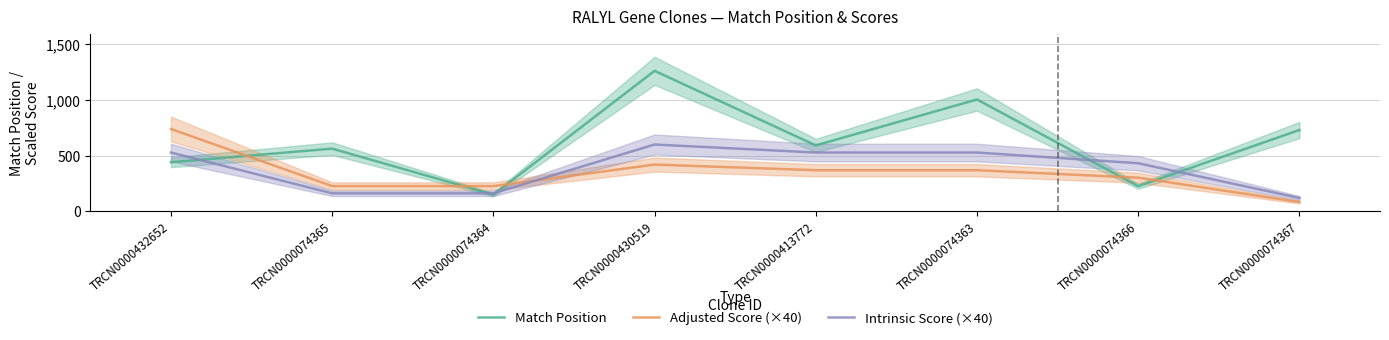

Between TRCN0000074365 and TRCN0000074366, which series saw the biggest shift?

Match Position